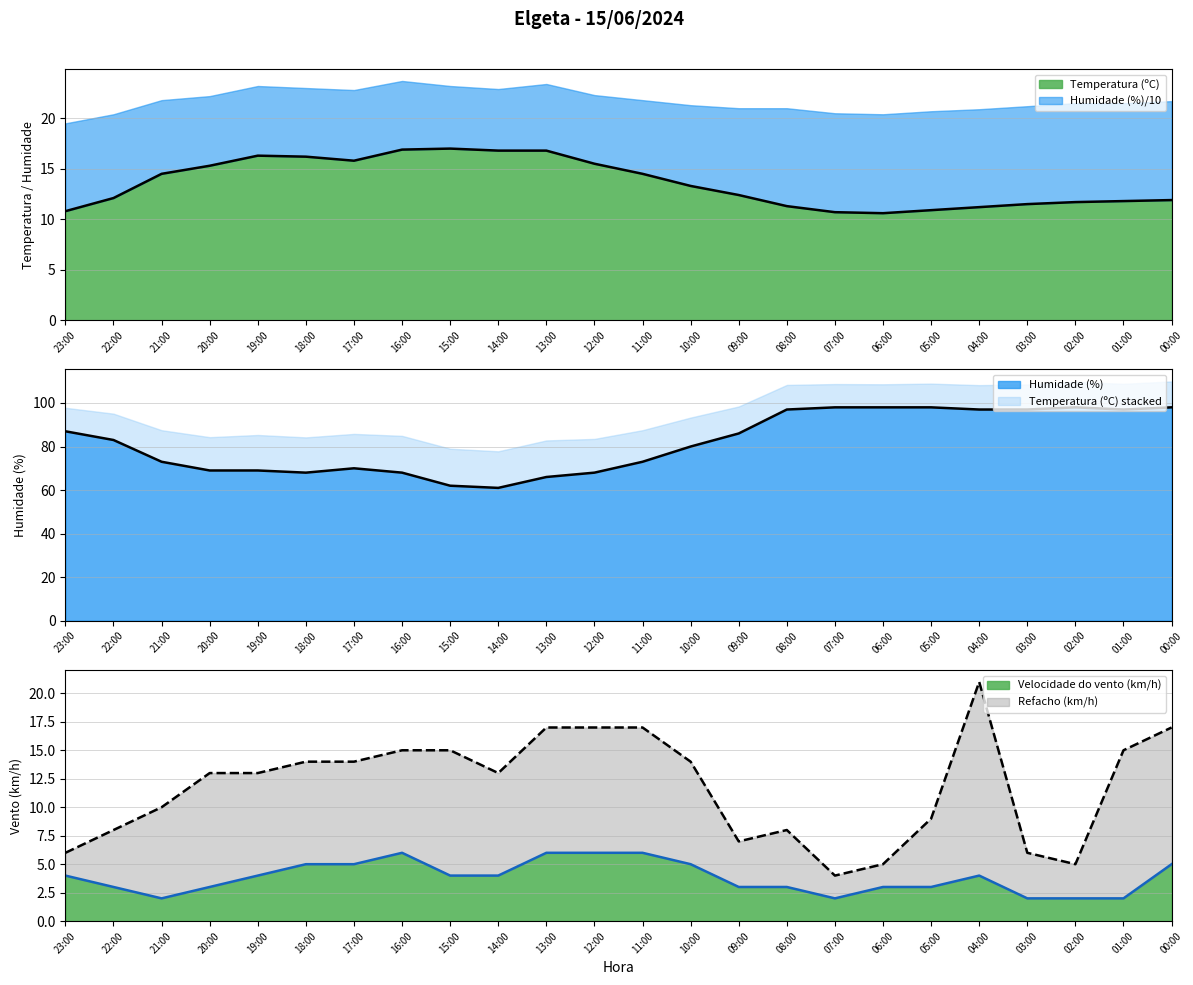

What is the difference between the Refacho (km/h) values at 16:00 and 06:00?

10.0